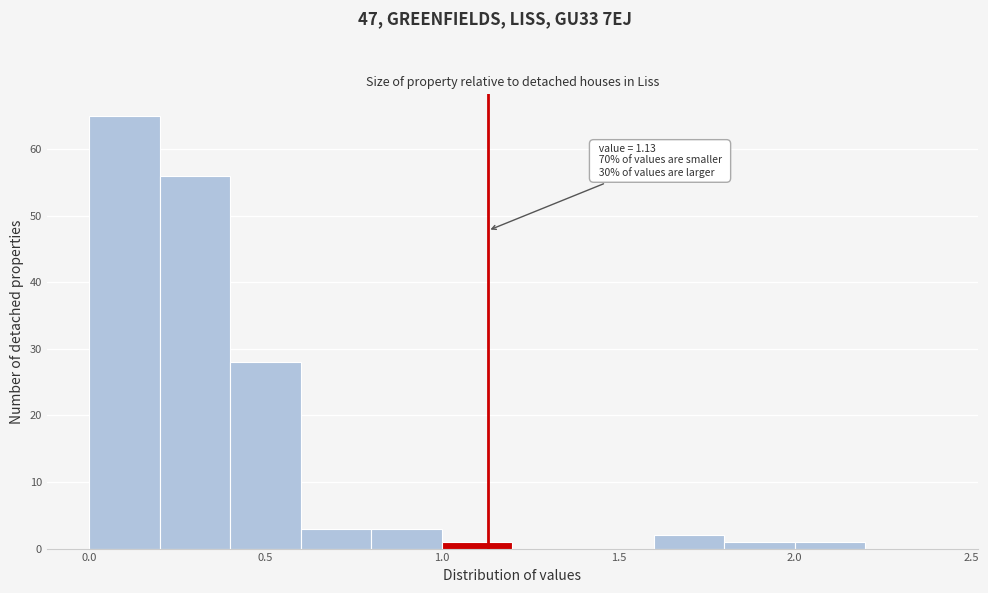

Over which range of the x-axis is the bar tallest?

0.0 to 0.2